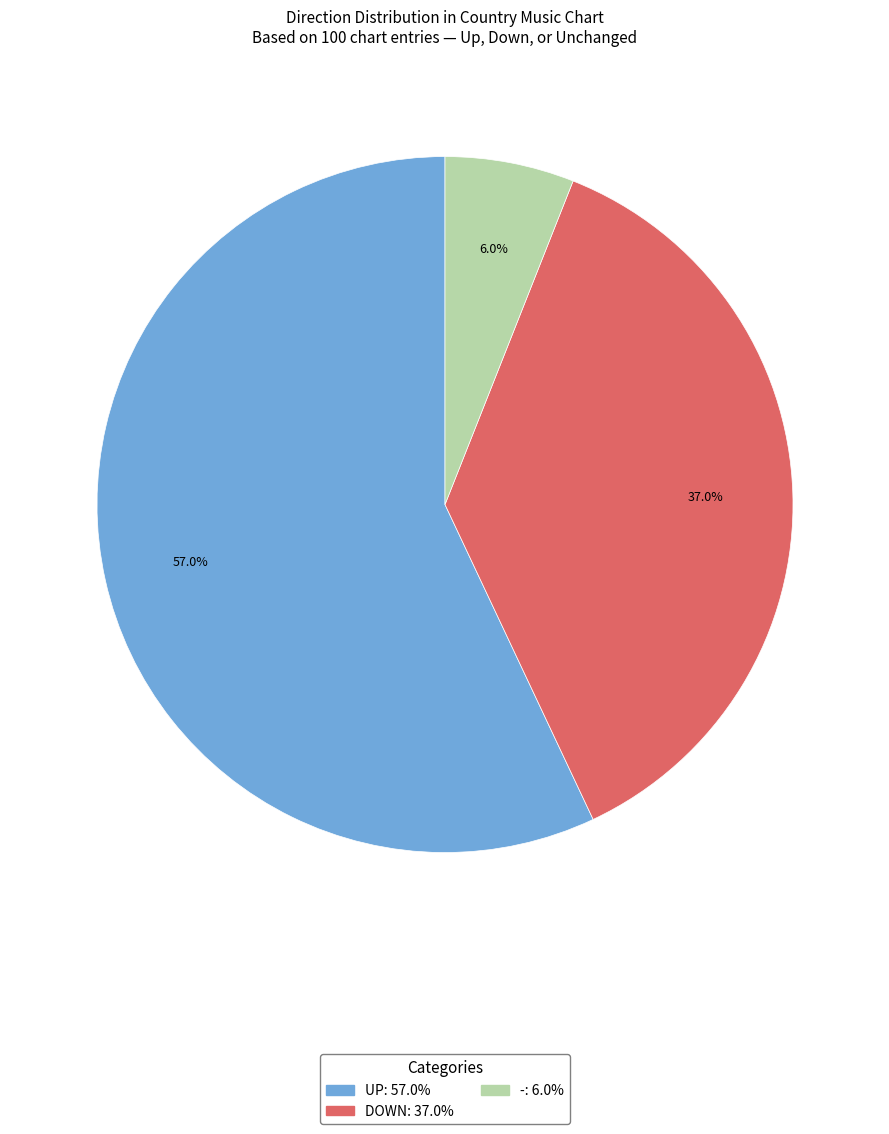

To the nearest percent, what is the difference between the largest and smallest slice percentages?

51%